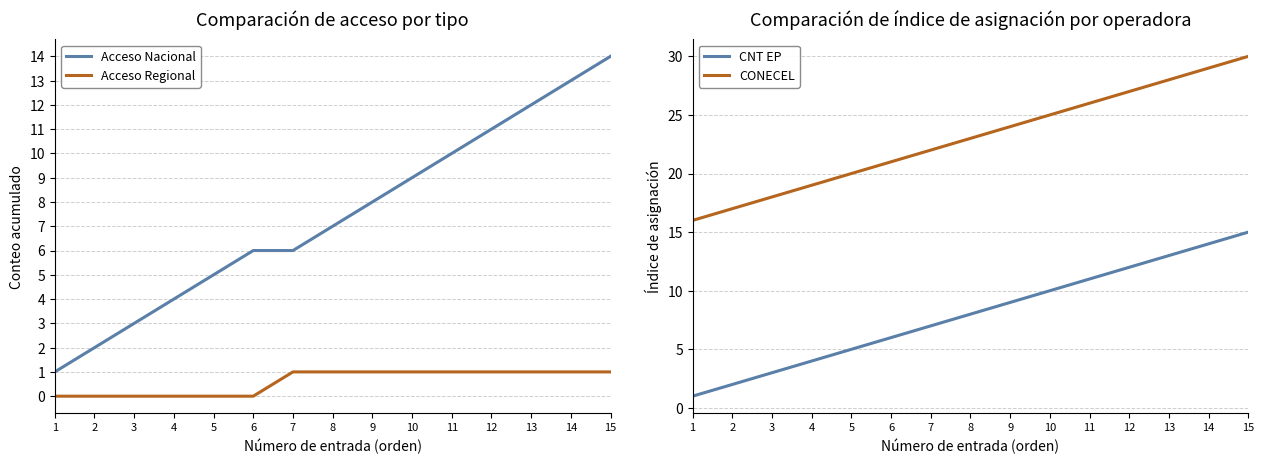

True or false: CONECEL and Acceso Nacional cross at least once.

False